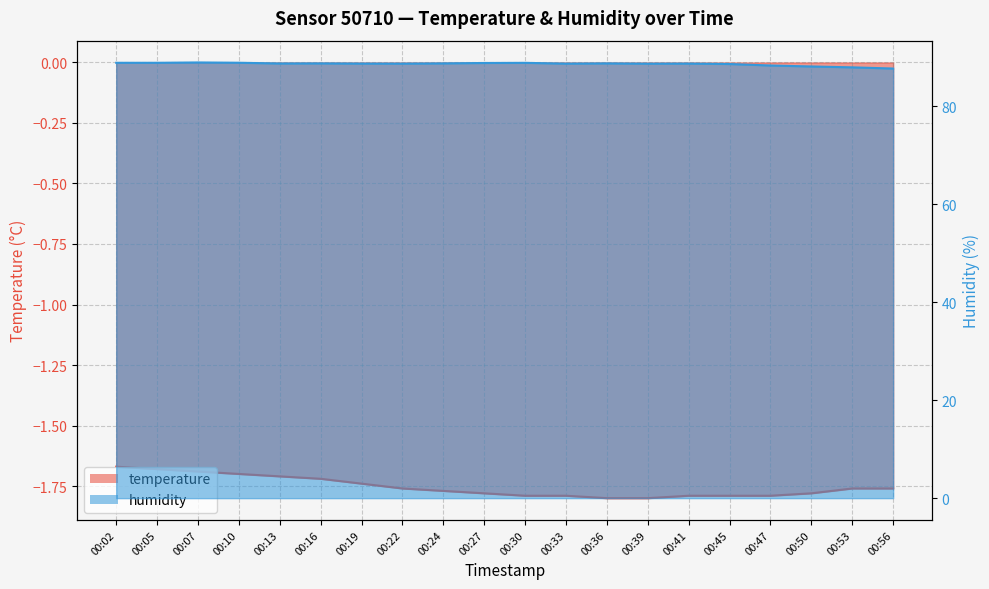

What is the average value of the temperature series?

-1.8